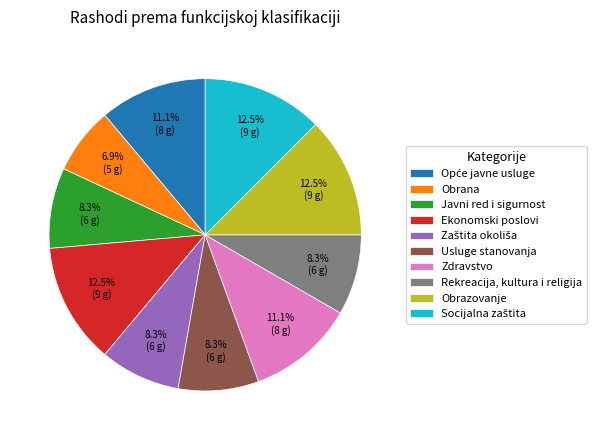

Which slice is the smallest?

Obrana